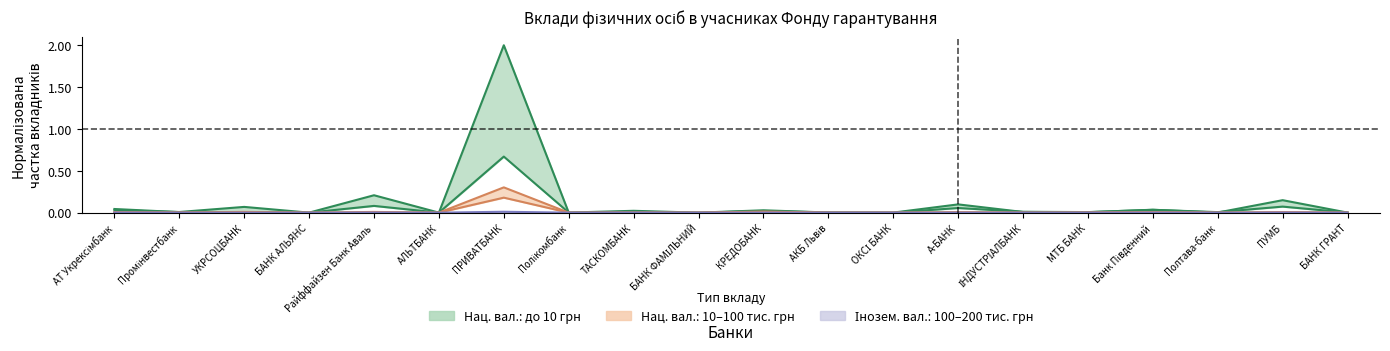

Between БАНК ФАМІЛЬНИЙ and МТБ БАНК, which is larger?

МТБ БАНК